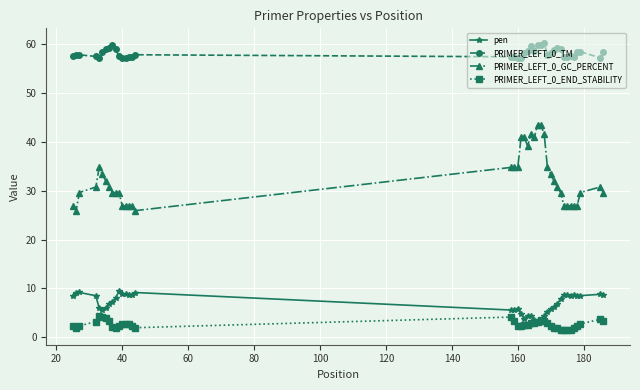

What are all the series names shown in the legend?

pen, PRIMER_LEFT_0_TM, PRIMER_LEFT_0_GC_PERCENT, PRIMER_LEFT_0_END_STABILITY